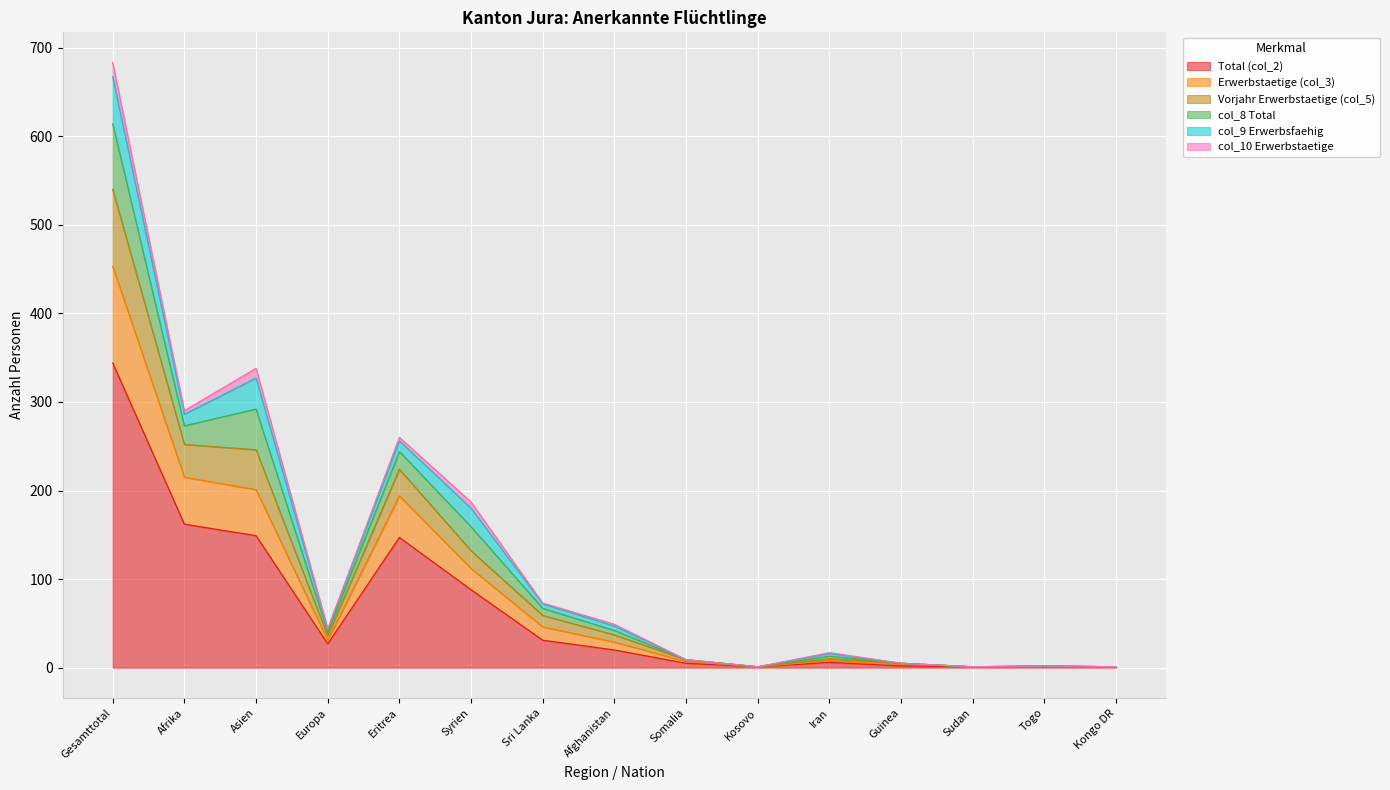

True or false: Total (col_2) has a value of 162 at Afrika.

True